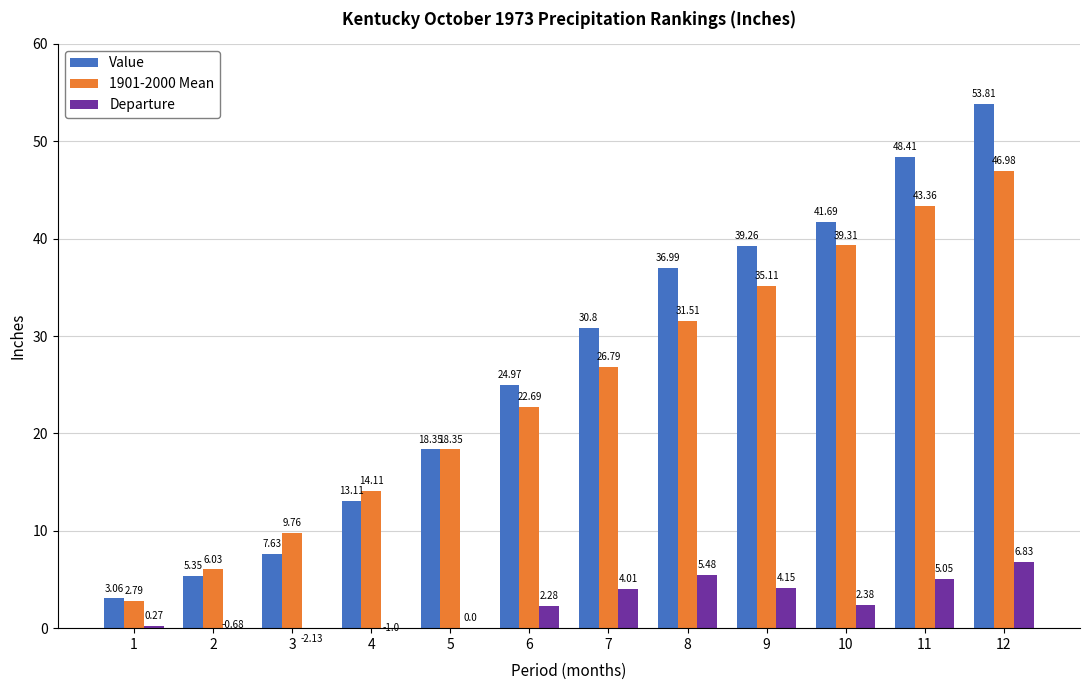

The 1901-2000 Mean series shows 43.4 at 11. True or false?

True